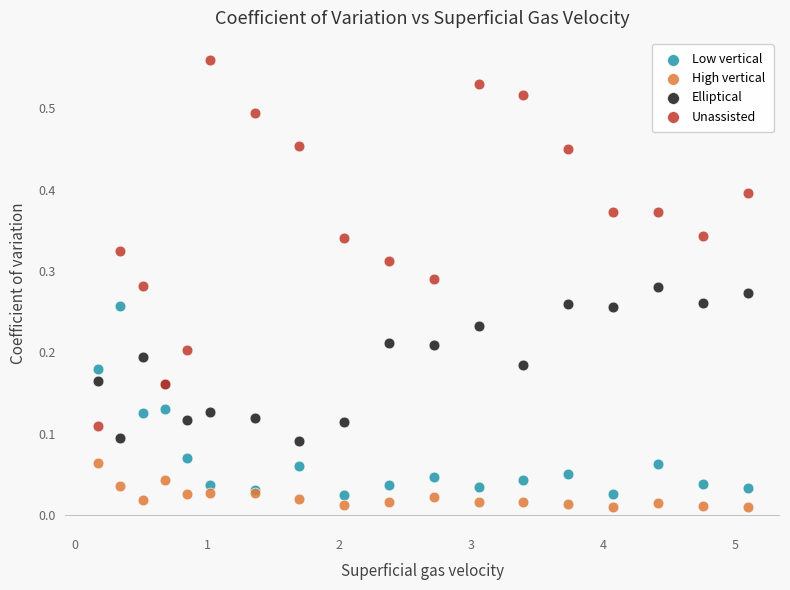

Which series has the largest Y range (max minus min)?

Unassisted